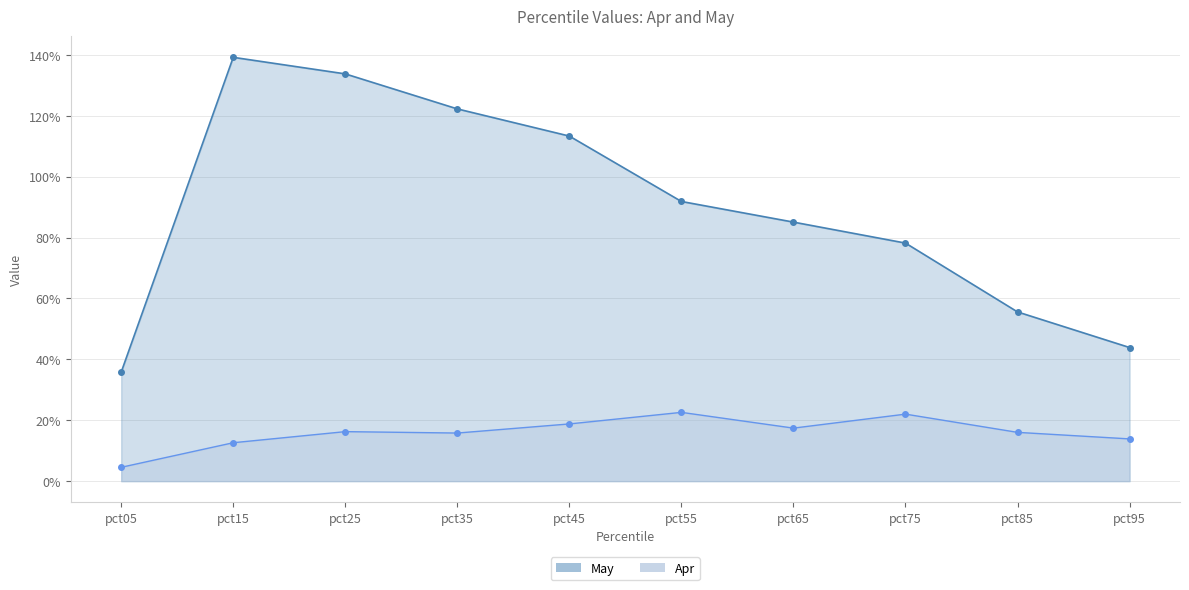

What are all the series names shown in the legend?

May, Apr